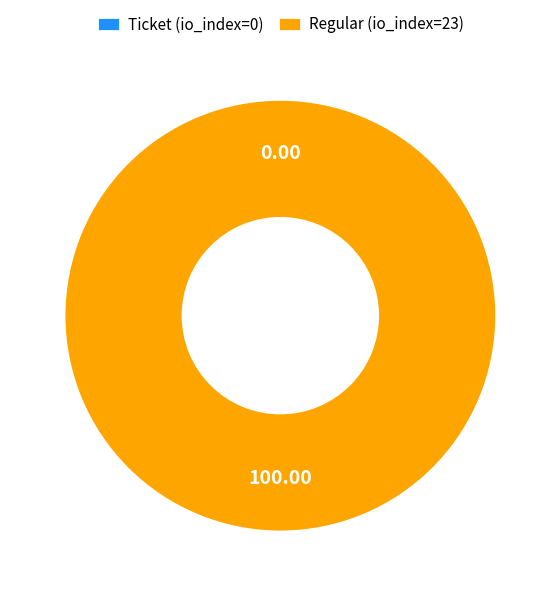

True or false: Regular (io_index=23) accounts for 100% of the total.

True